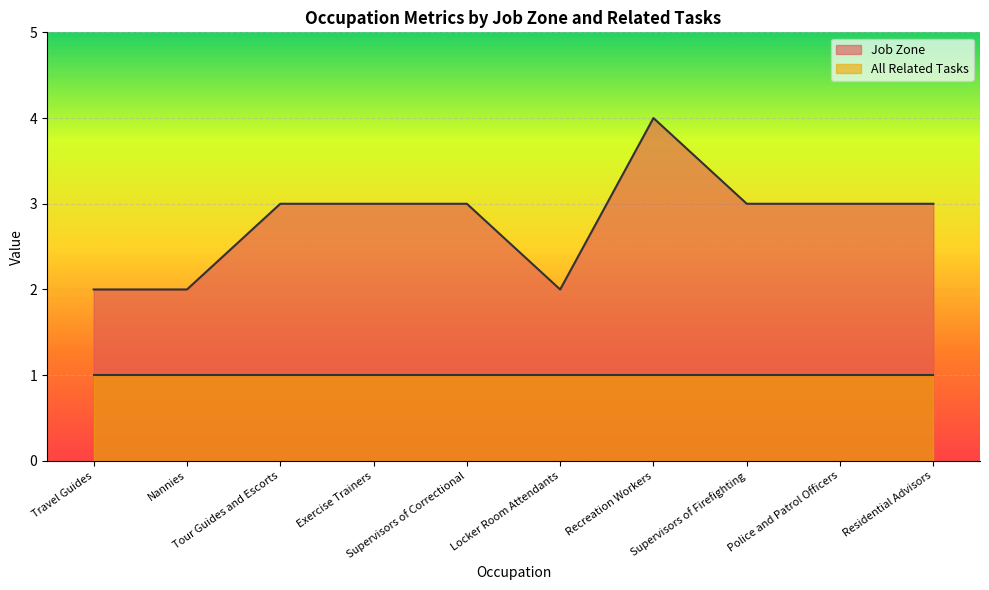

Is it true that the value at Police and Patrol Officers is 3?

True